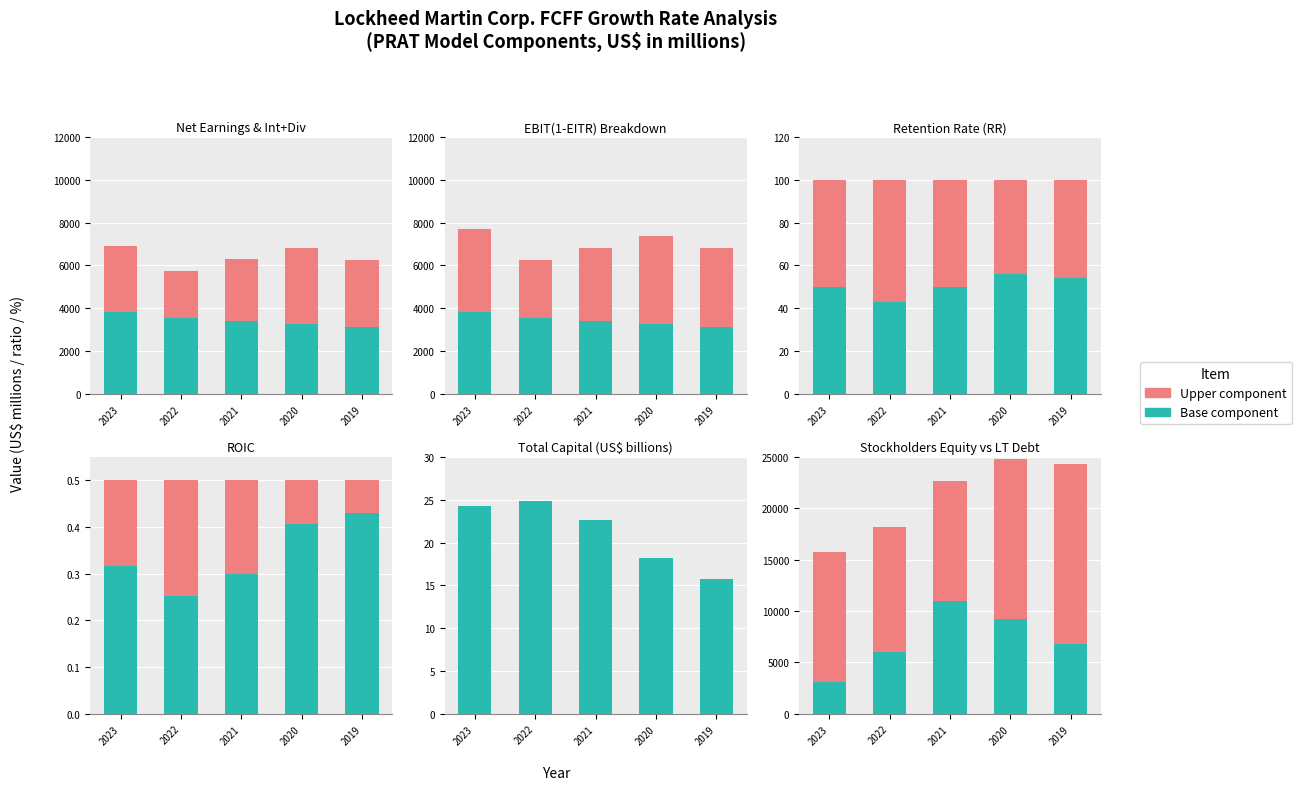

At which category is the sum across all series the highest?

2023